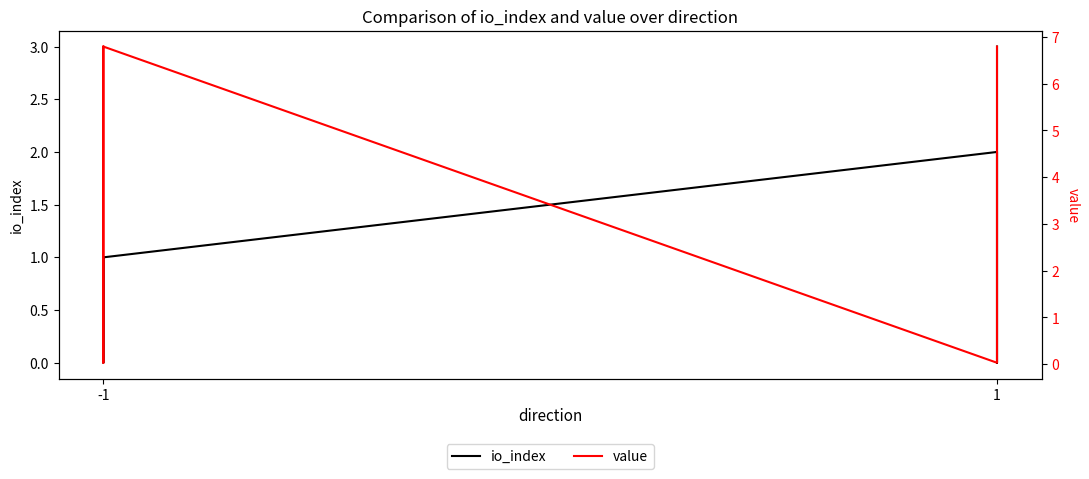

What is the approximate value of value at -1?

6.8